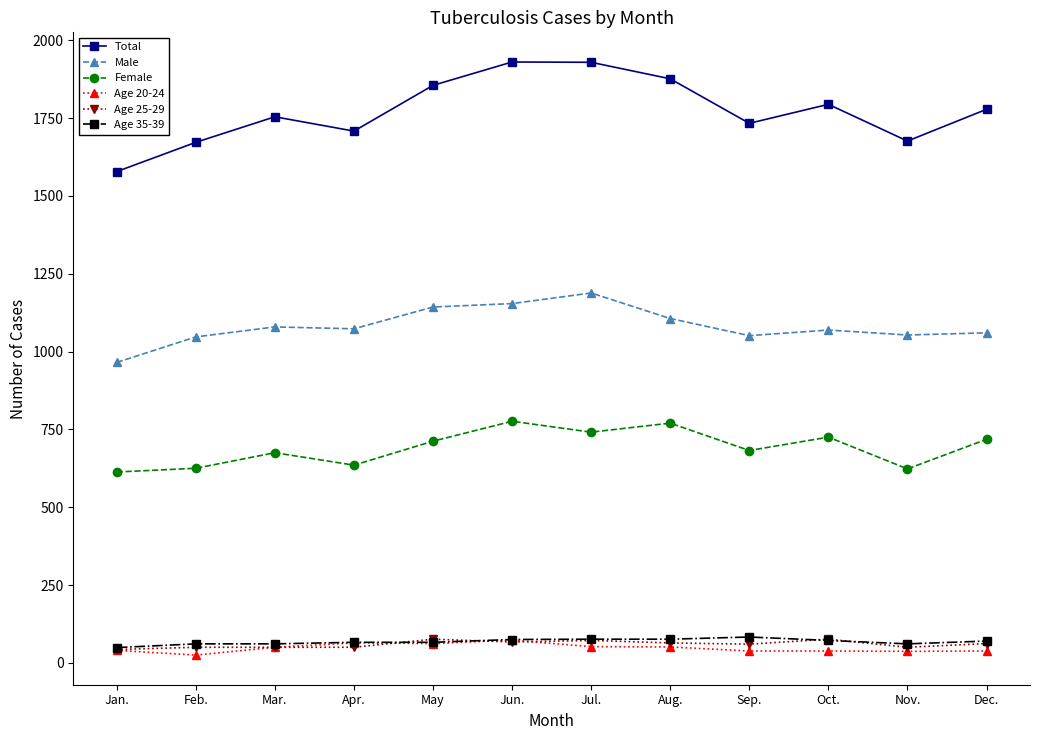

What is the maximum value for Total?

1930